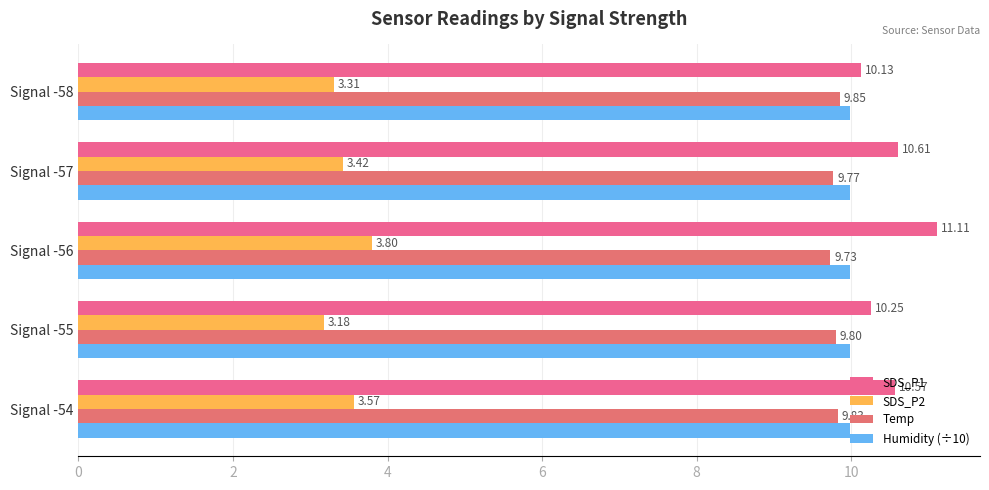

Count the number of categories in the chart.

5